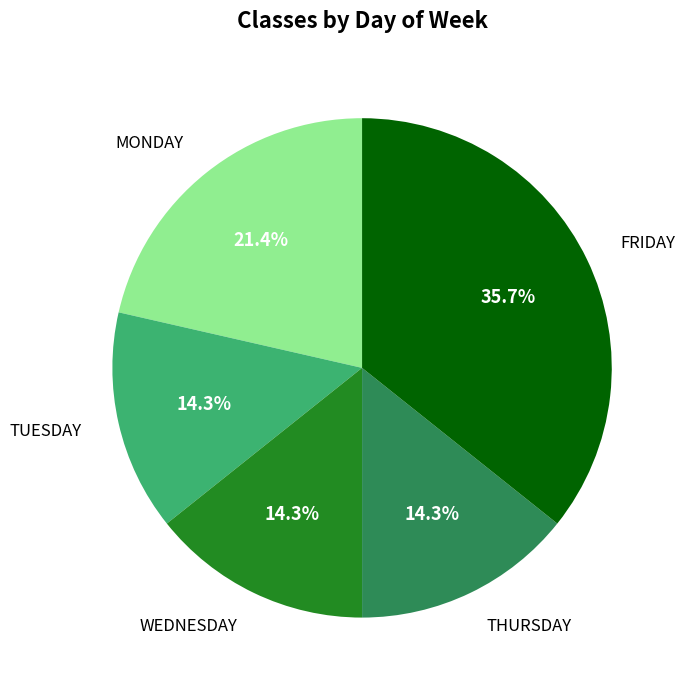

How many slices are in this pie chart?

5